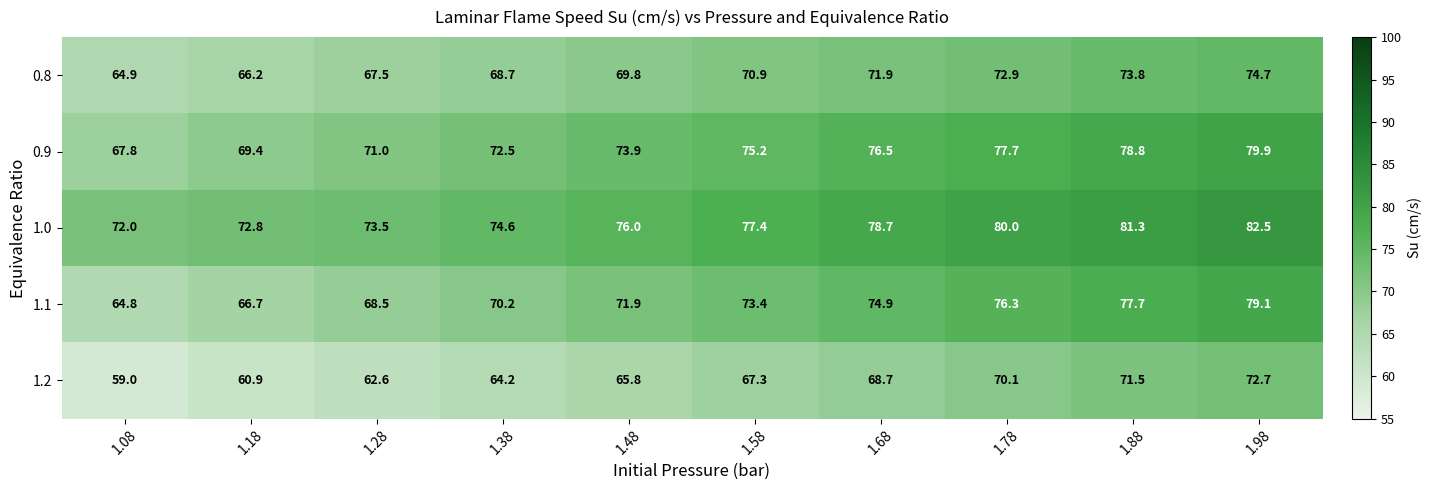

Between 1.88 and 1.98, which series saw the biggest shift?

1.1